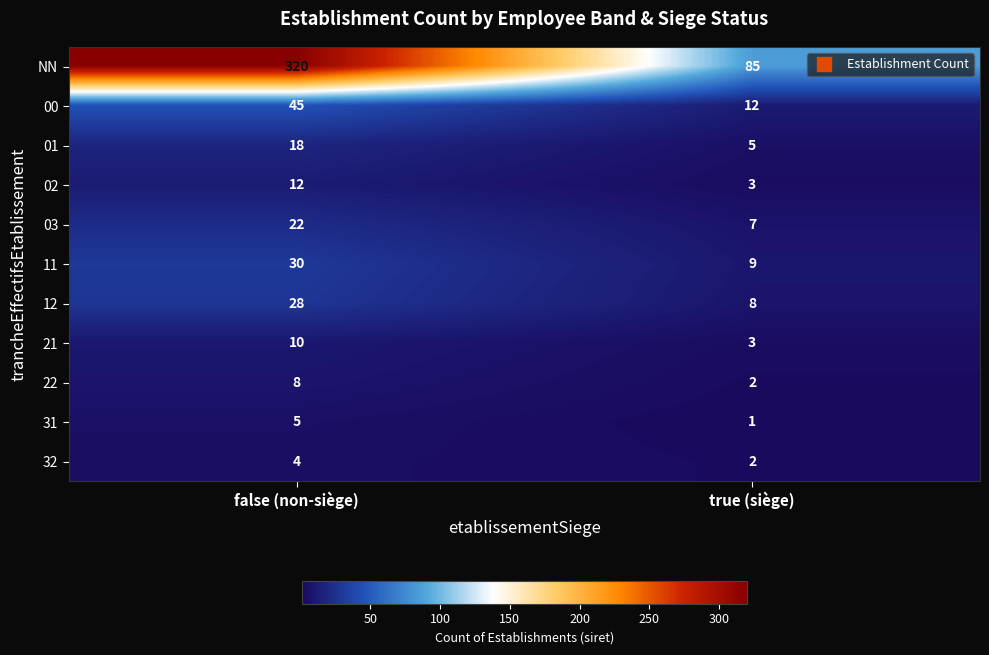

The 11 series shows 30 at false (non-siège). True or false?

True